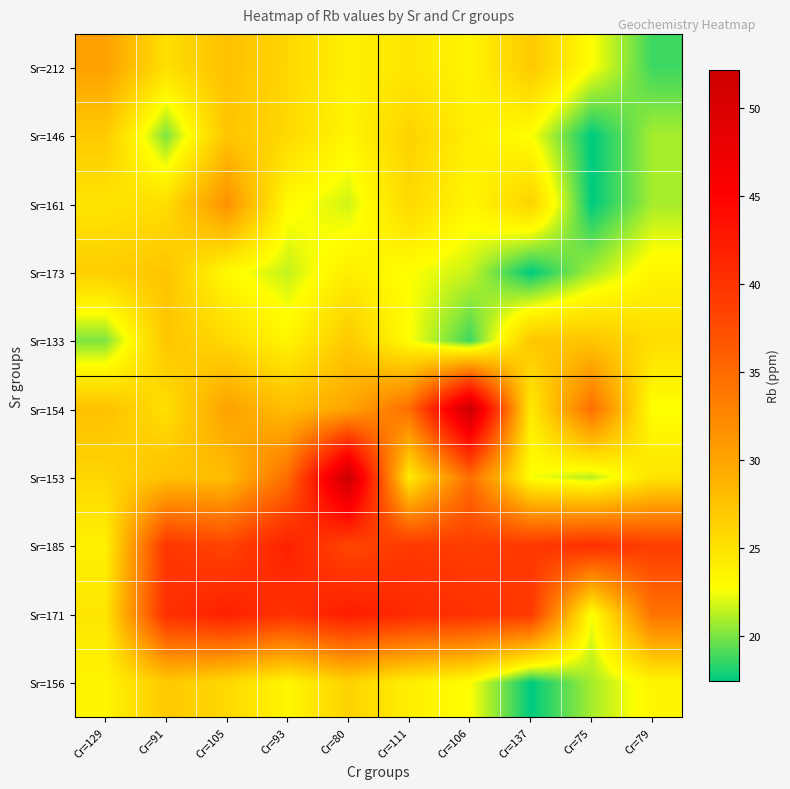

What is the minimum value shown in the chart?

17.4